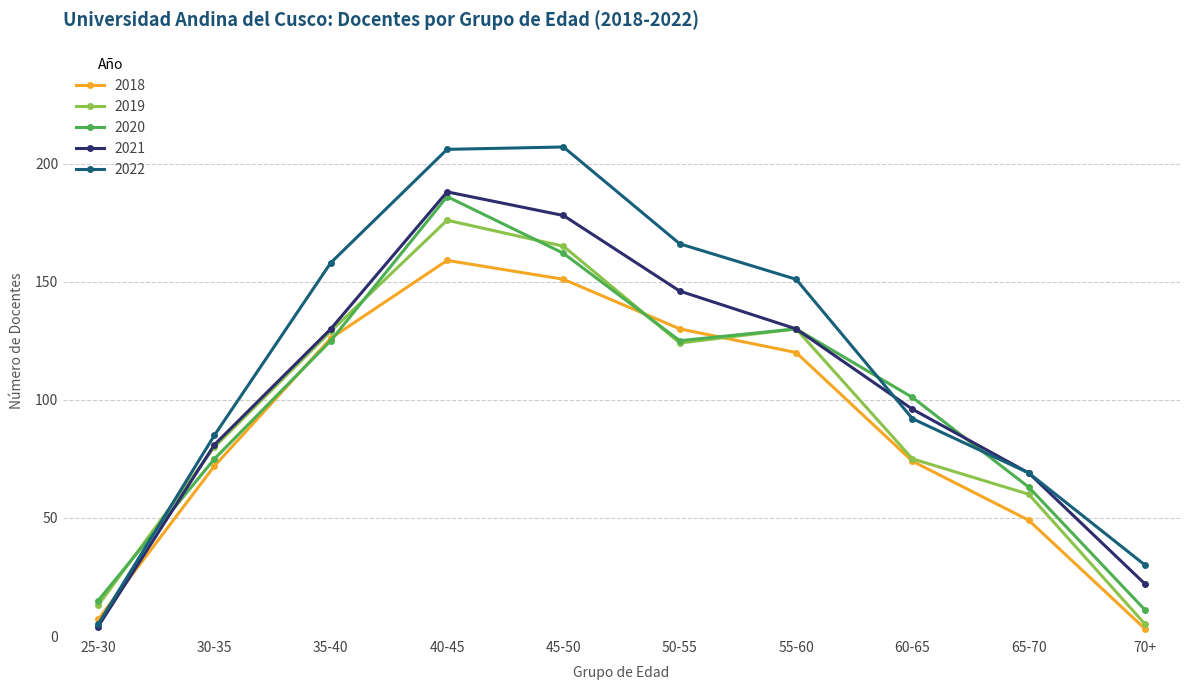

Reading left to right, transcribe all the data shown in this chart.

2018: 7	72	126	159	151	130	120	74	49	3
2019: 13	80	129	176	165	124	130	75	60	5
2020: 15	75	125	186	162	125	130	101	63	11
2021: 4	81	130	188	178	146	130	96	69	22
2022: 5	85	158	206	207	166	151	92	69	30